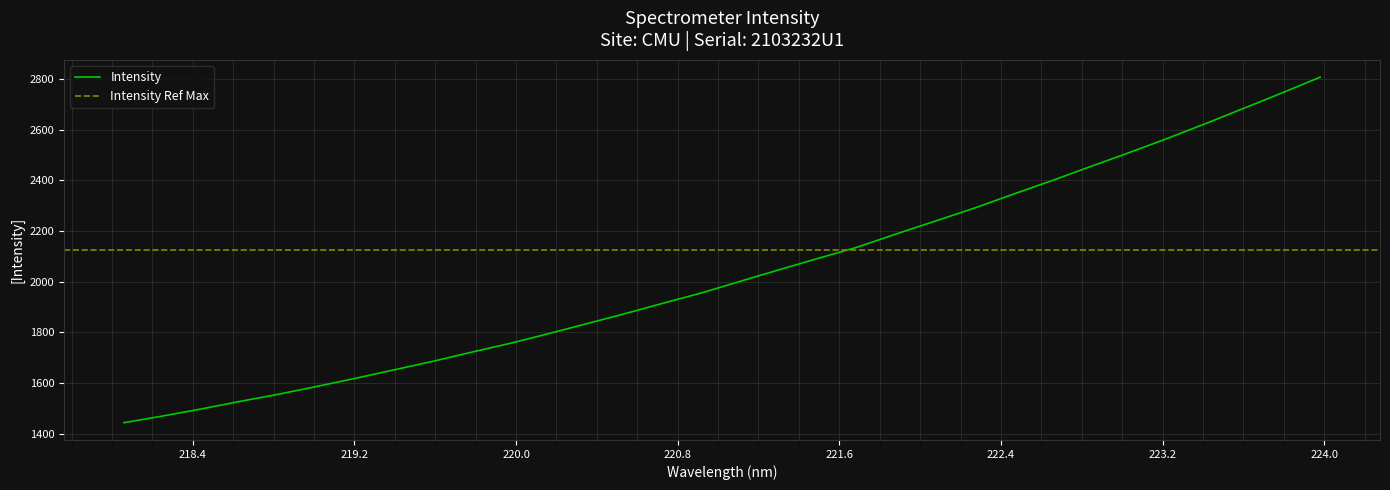

Read the value at 218.0596.

1444.1